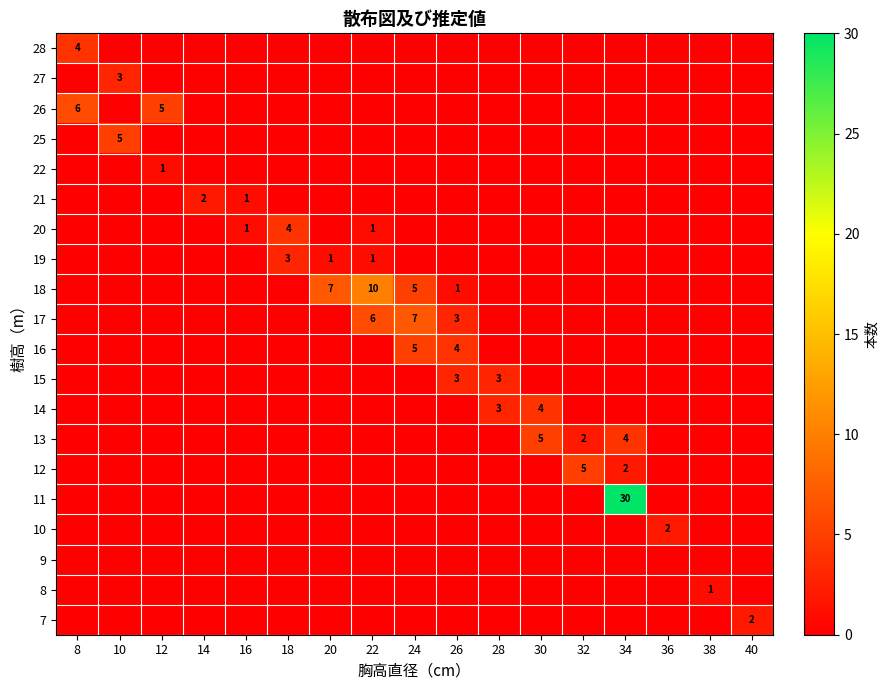

True or false: 17 has a value of 11 at 24.

False